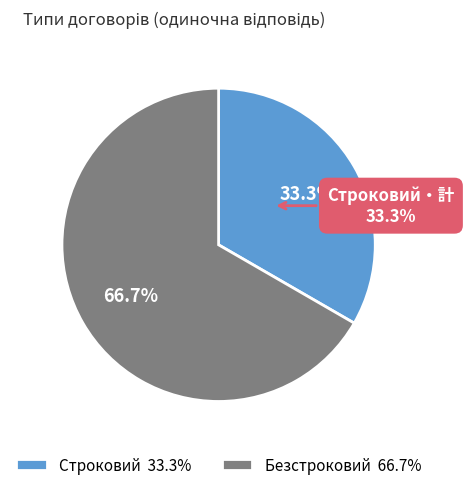

Is Безстроковий the majority of the pie?

Yes